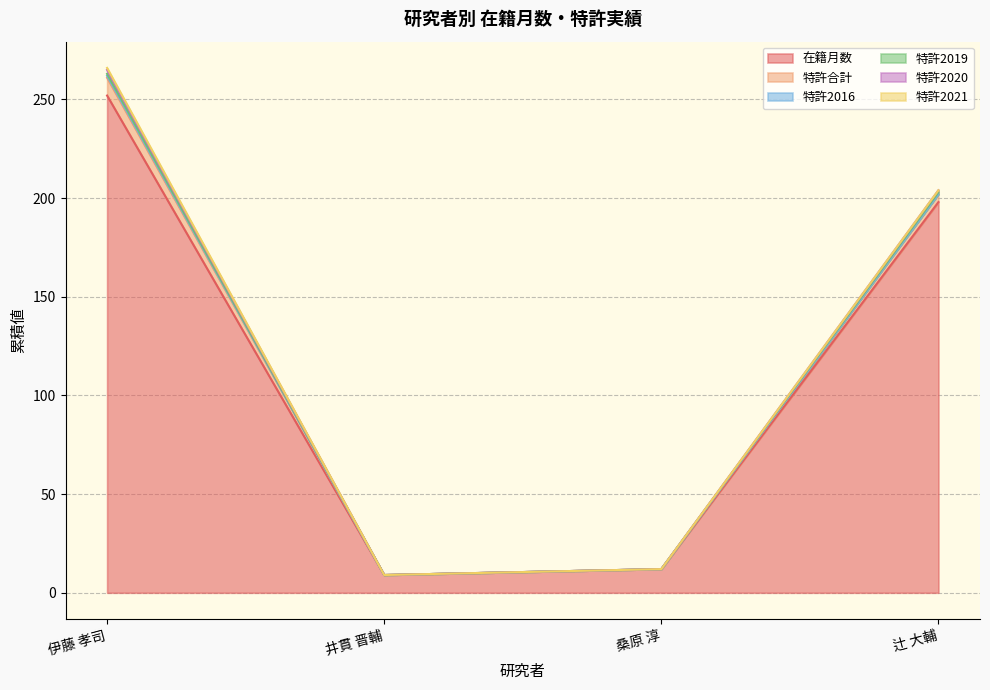

True or false: 特許2021 and 特許2019 intersect in this chart.

False